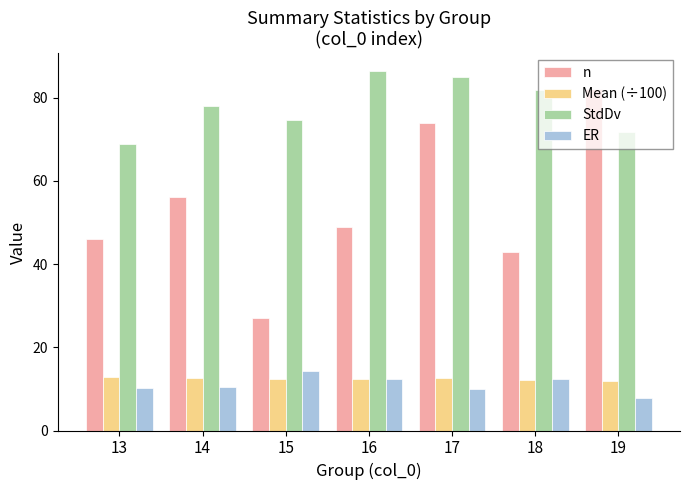

Rank the series at 17 from lowest to highest value.

ER, Mean (÷100), n, StdDv